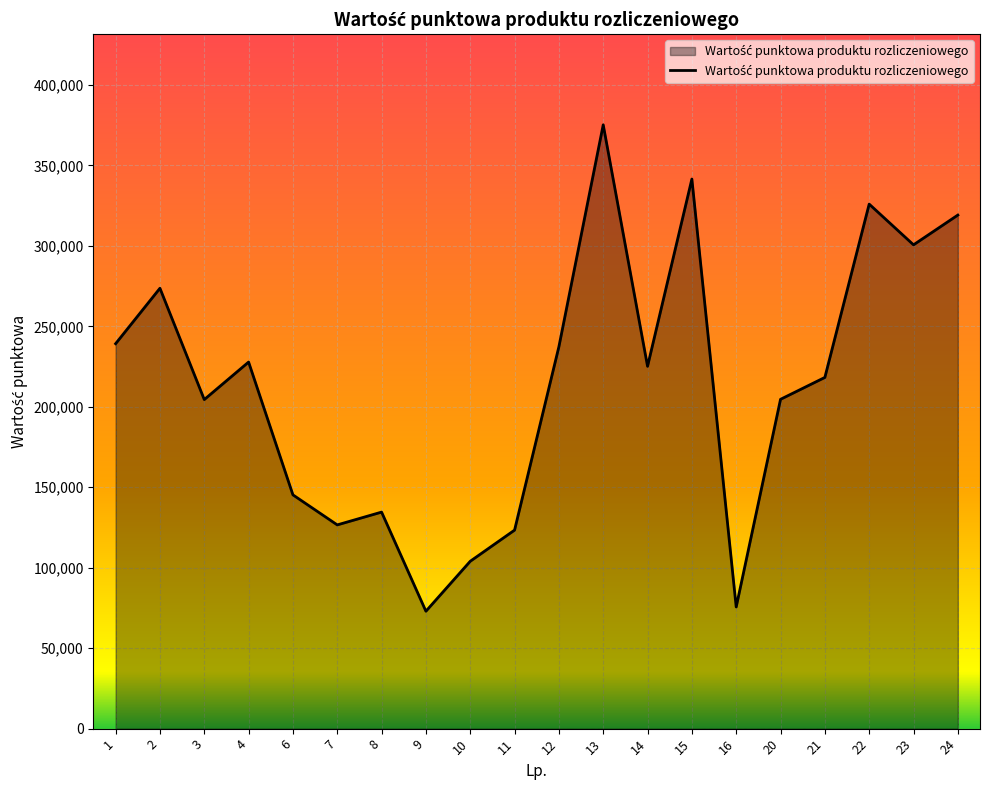

Count the number of data series in this chart.

1